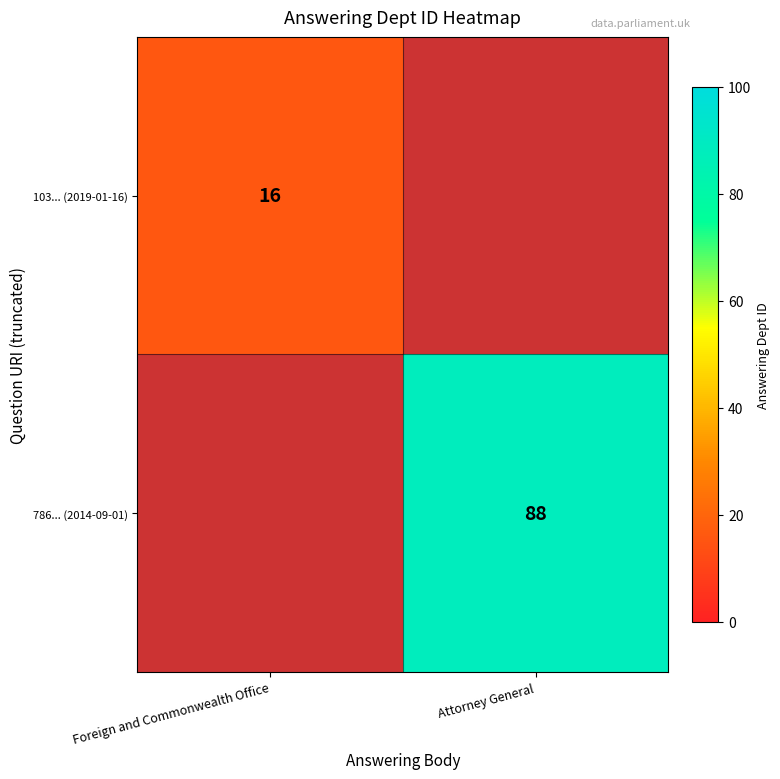

The 786... (2014-09-01) series shows 126 at Attorney General. True or false?

False